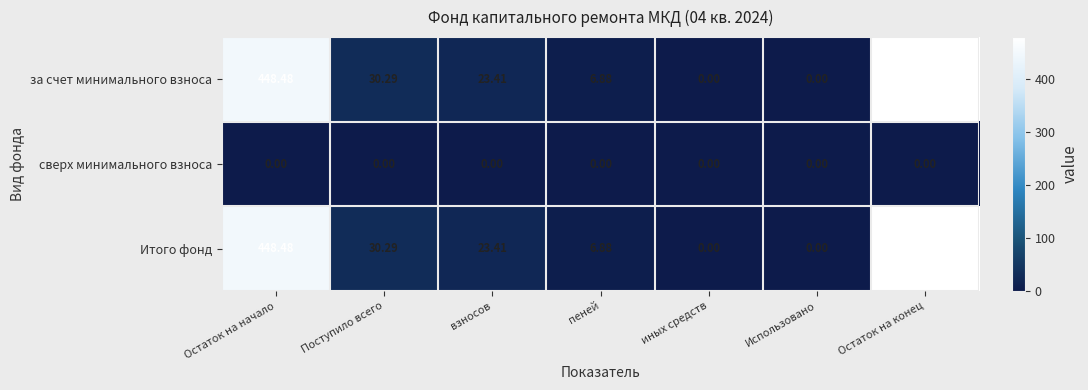

At which category is the sum across all series the highest?

Остаток на конец